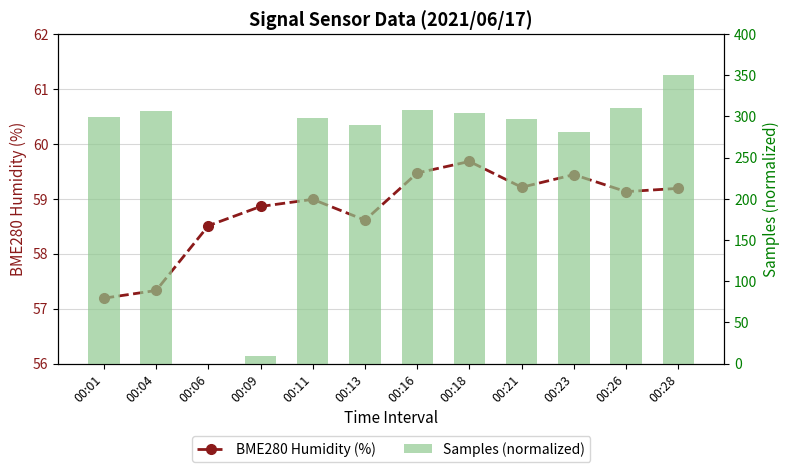

Which has a higher value, 00:21 or 00:09?

00:21